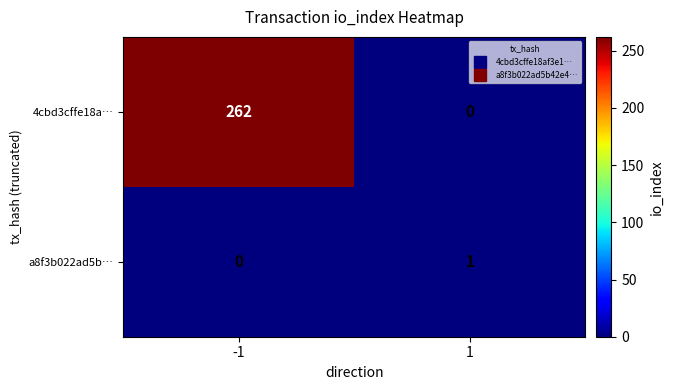

List the series in order of their overall mean, highest first.

4cbd3cffe18a…, a8f3b022ad5b…